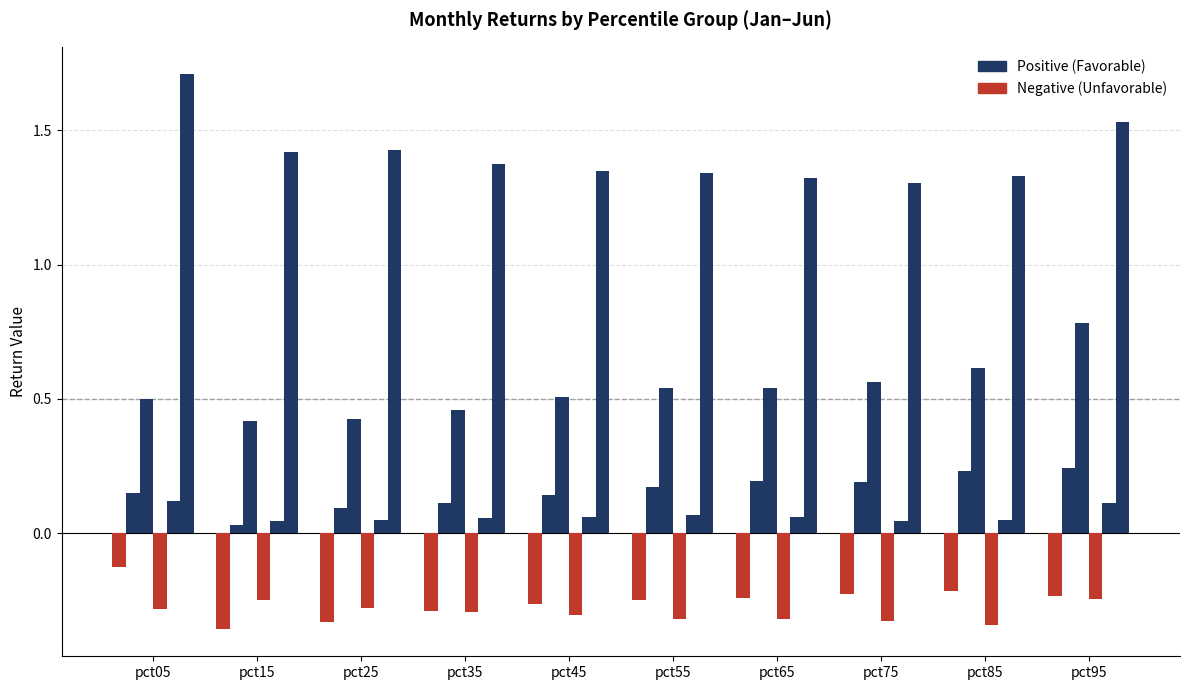

At how many categories does at least one series exceed 0?

10